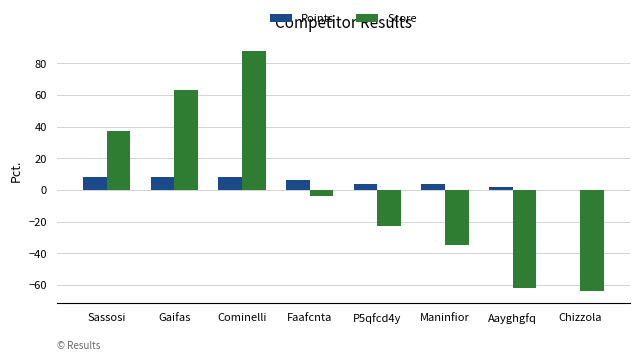

Where is Score nearest to the value 12?

Faafcnta